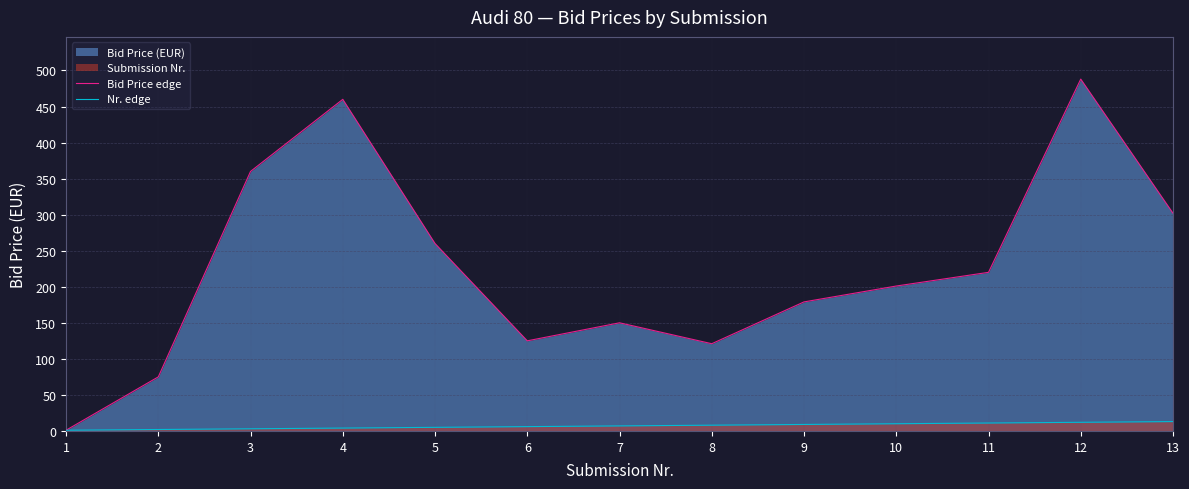

Rank the categories by Nr. edge value from highest to lowest.

13, 12, 11, 10, 9, 8, 7, 6, 5, 4, 3, 2, 1